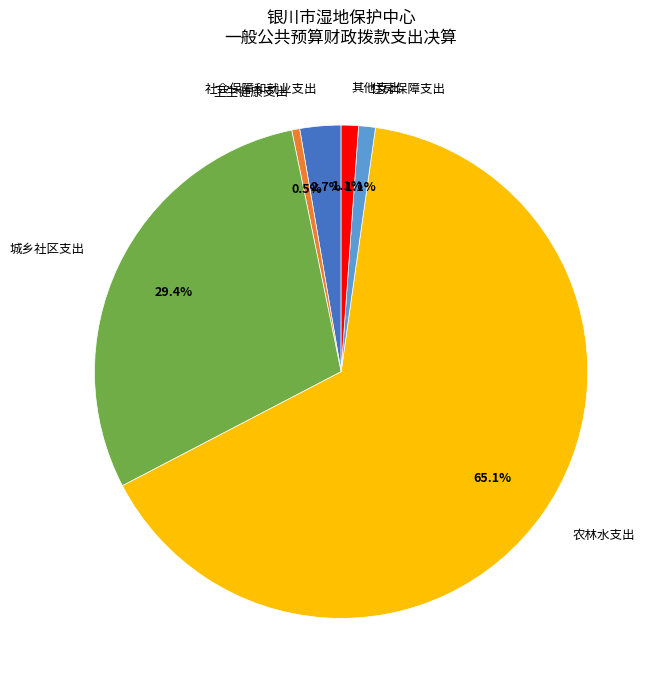

Which slice is the smallest?

卫生健康支出